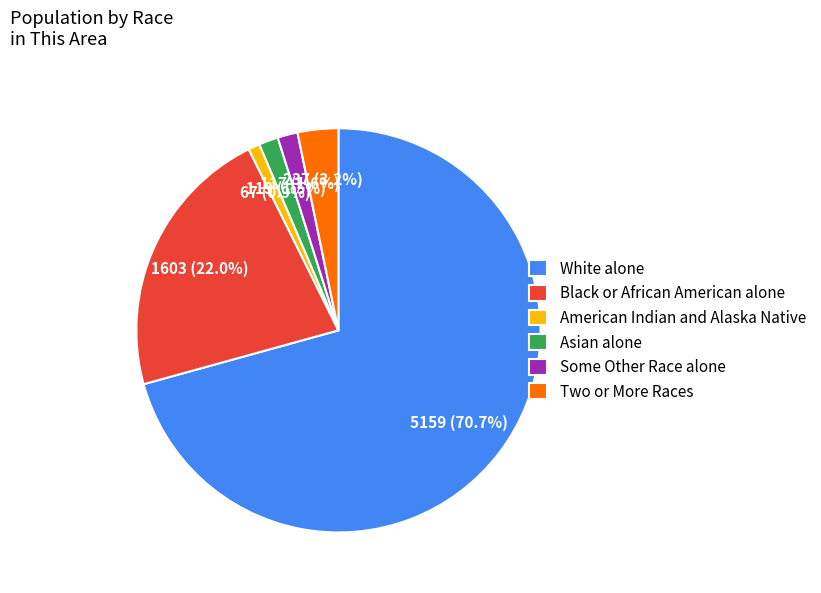

True or false: White alone accounts for 82% of the total.

False